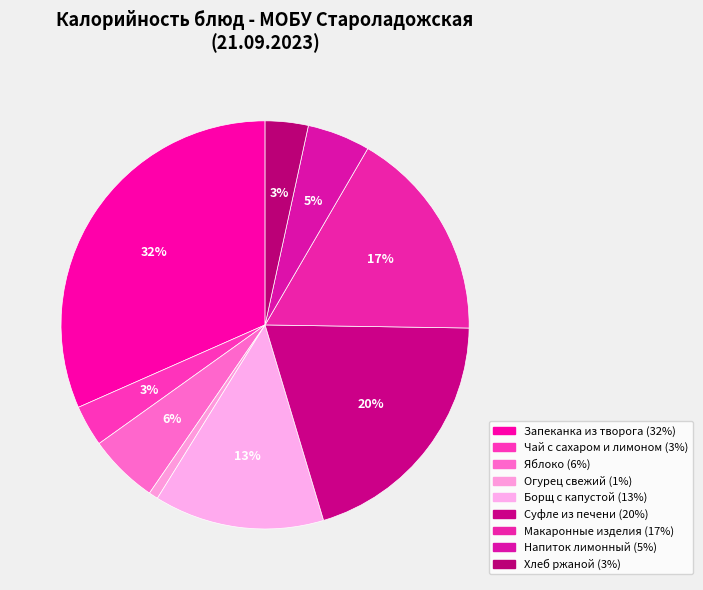

Count the number of slices in the pie.

9